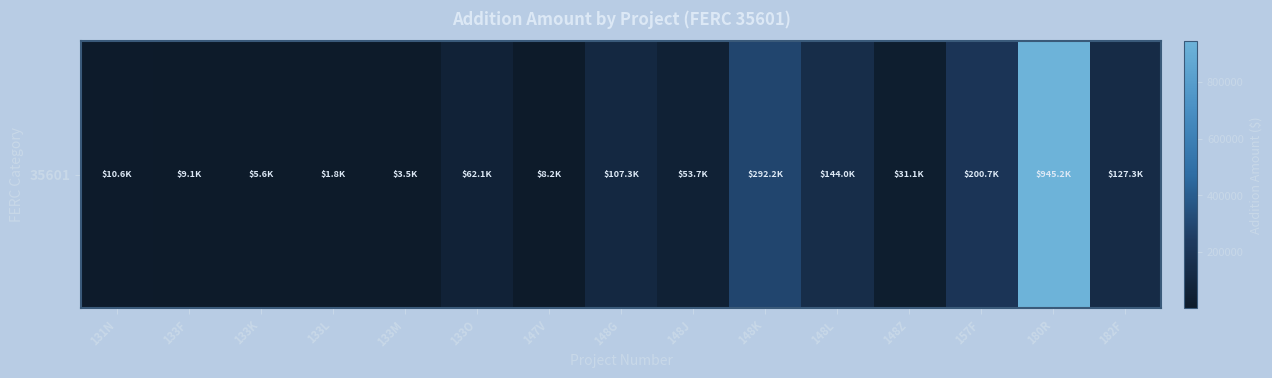

The value at 157F is 66722.0. True or false?

False